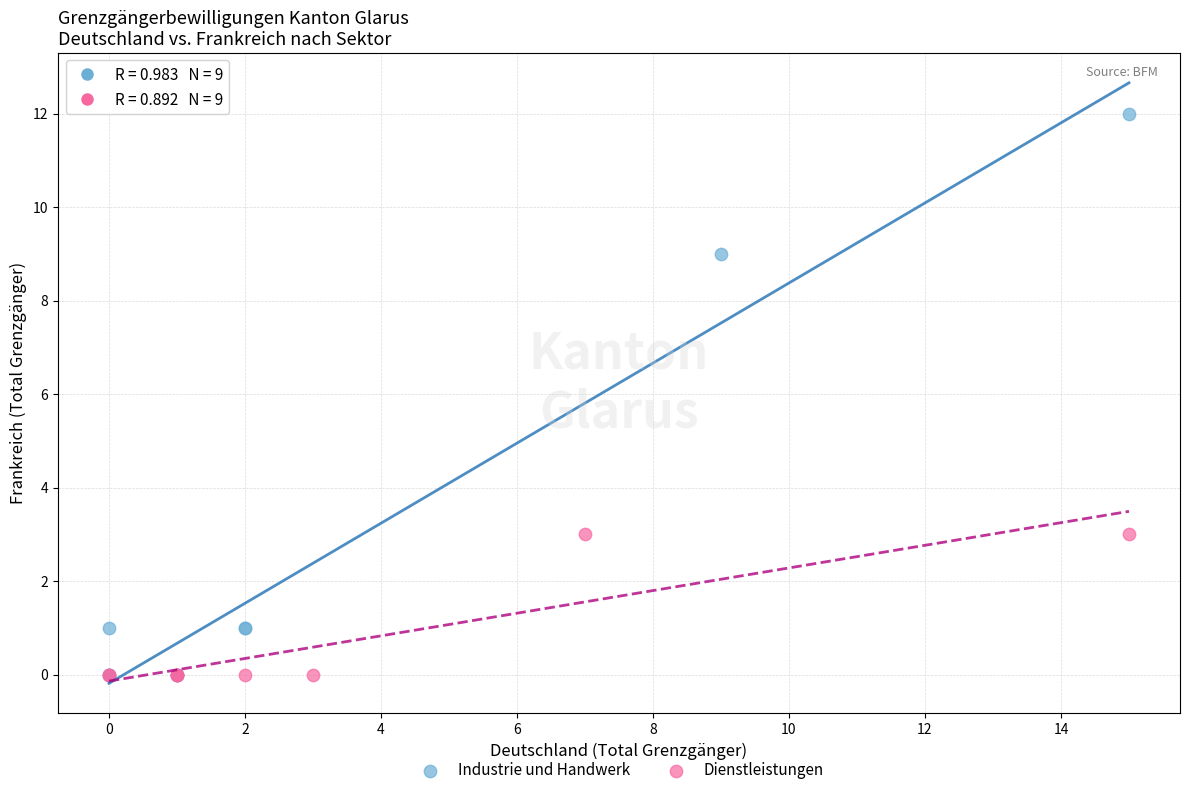

Which series reaches the maximum Y coordinate?

Industrie und Handwerk